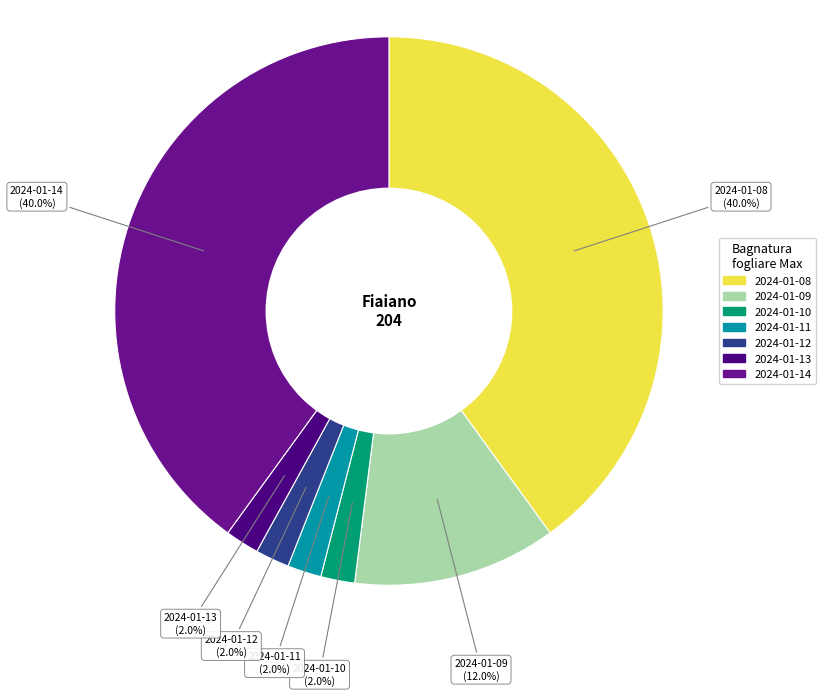

Is 2024-01-09 the majority of the pie?

No